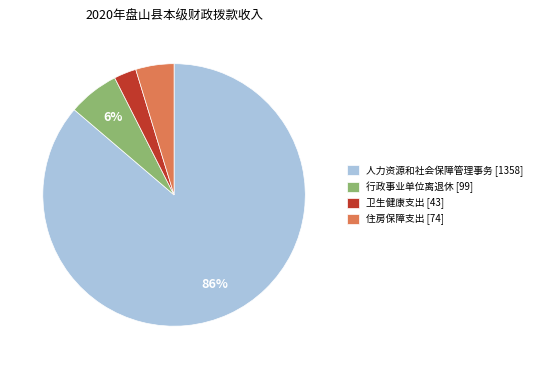

Do 住房保障支出 [74] and 卫生健康支出 [43] together represent more than half of the pie?

No